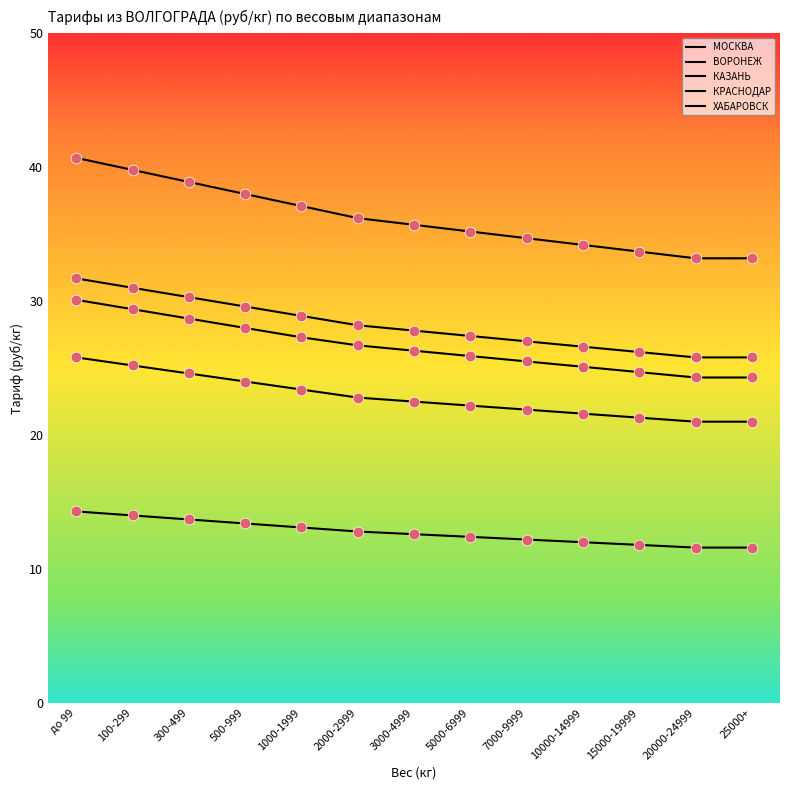

What is the total value across all series at 100-299?

139.4